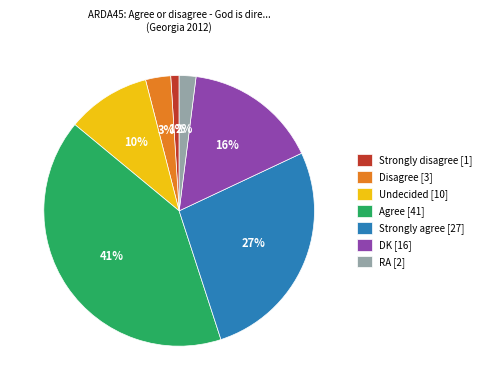

To the nearest percent, what is the average slice percentage?

14%